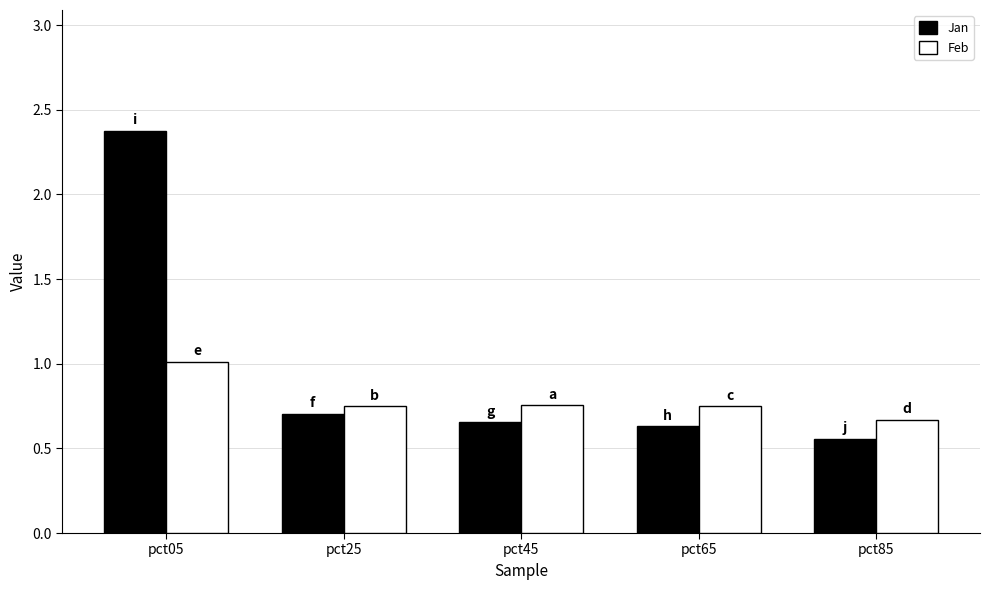

Which series has the largest range (max minus min)?

Jan